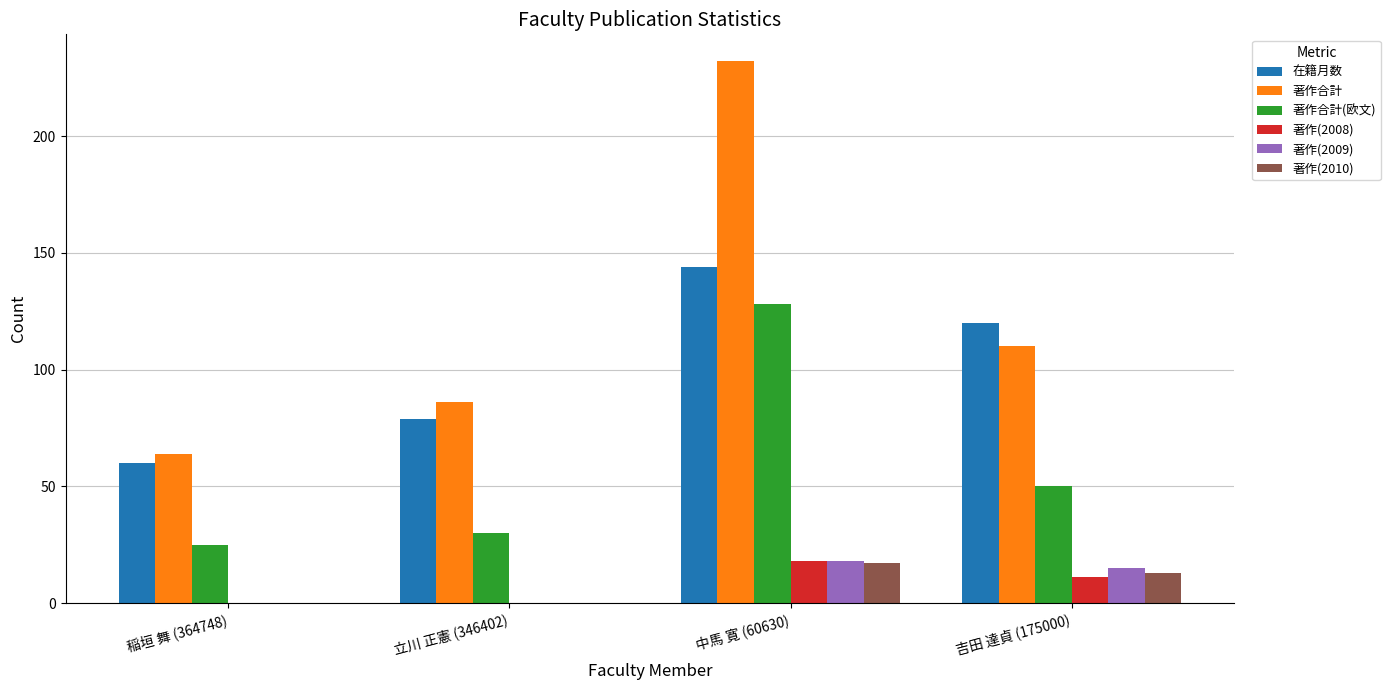

Which series has the widest spread of values?

著作合計